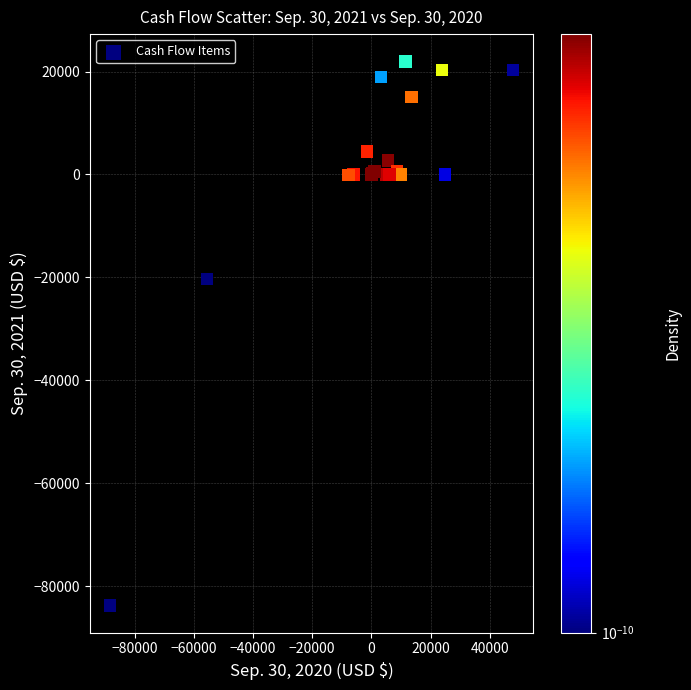

What Y value in the scatter plot is closest to -30889?

-20363